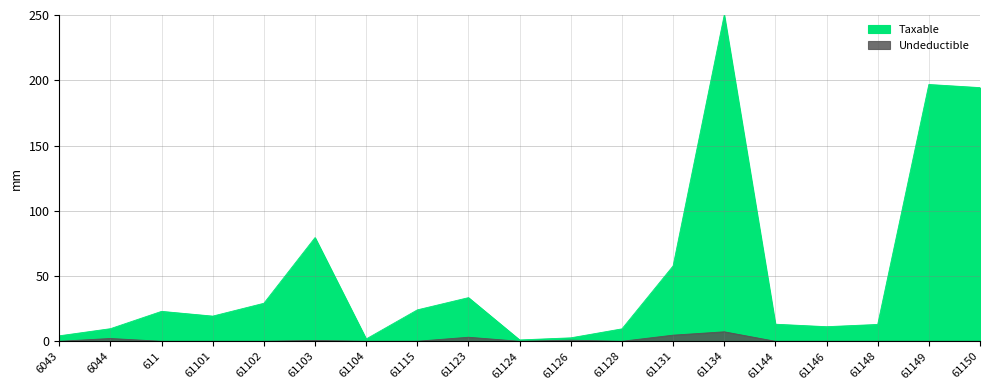

Count the number of data series in this chart.

2